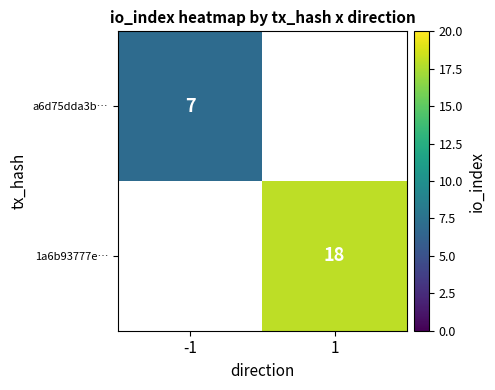

Which has a higher value, -1 or 1?

1